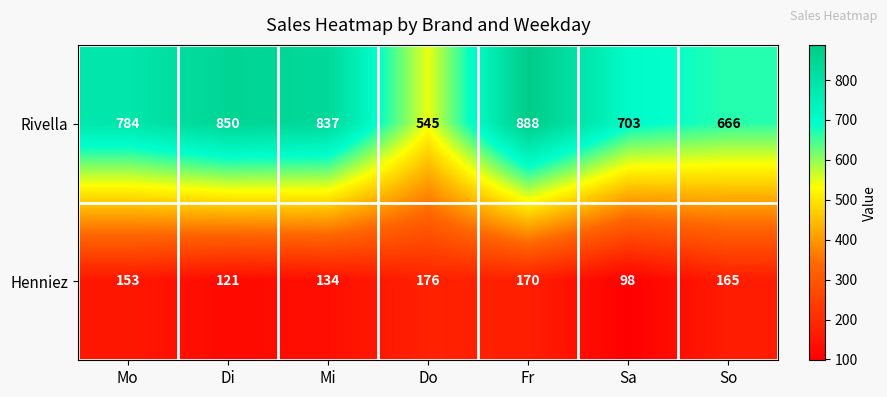

Count the number of data series in this chart.

2